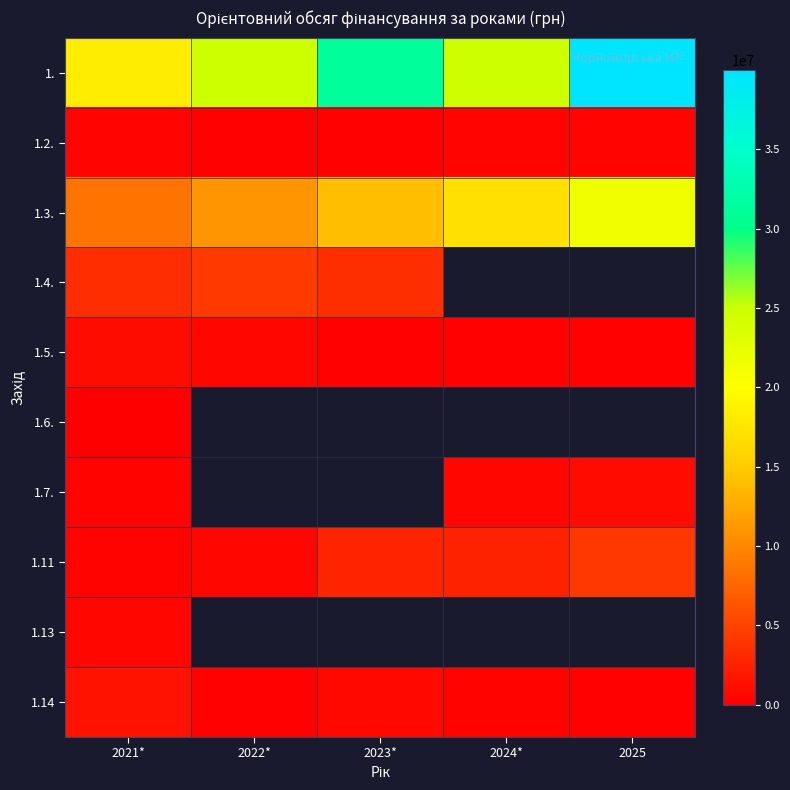

True or false: 1.11 has a value of 1529593.0 at 2024*.

False